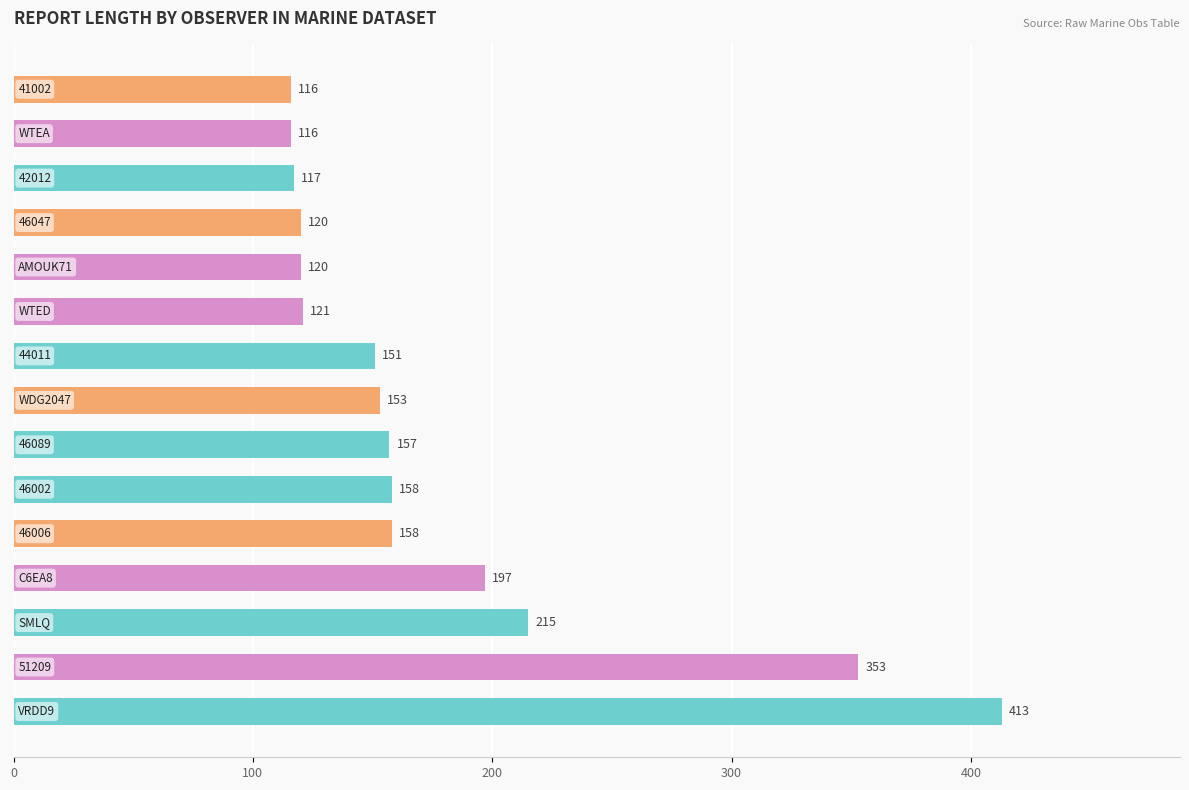

Reading top to bottom, list all the values displayed in this chart.

116	116	117	120	120	121	151	153	157	158	158	197	215	353	413